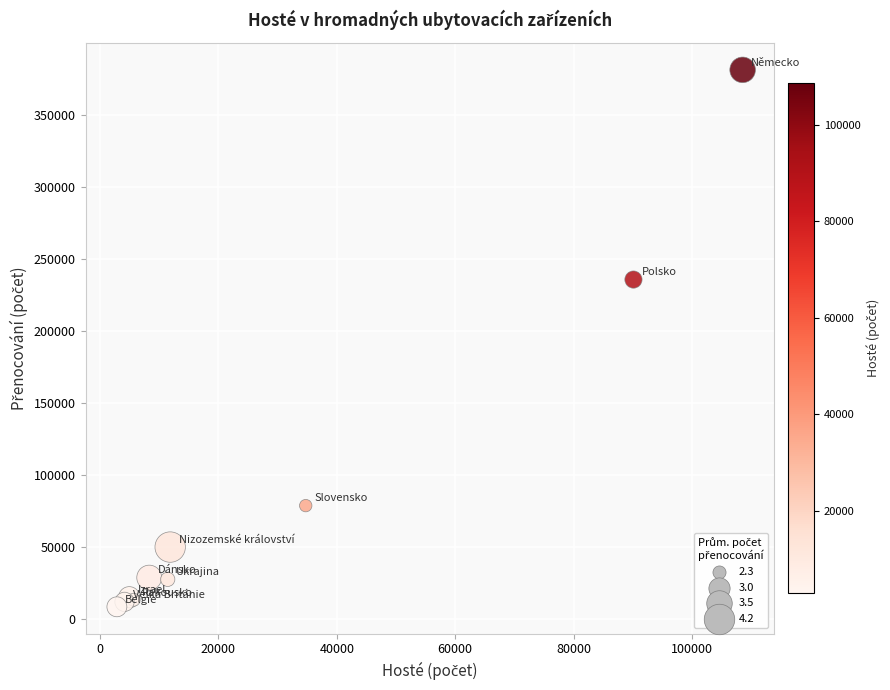

What Y value in the scatter plot is closest to 194644?

235466